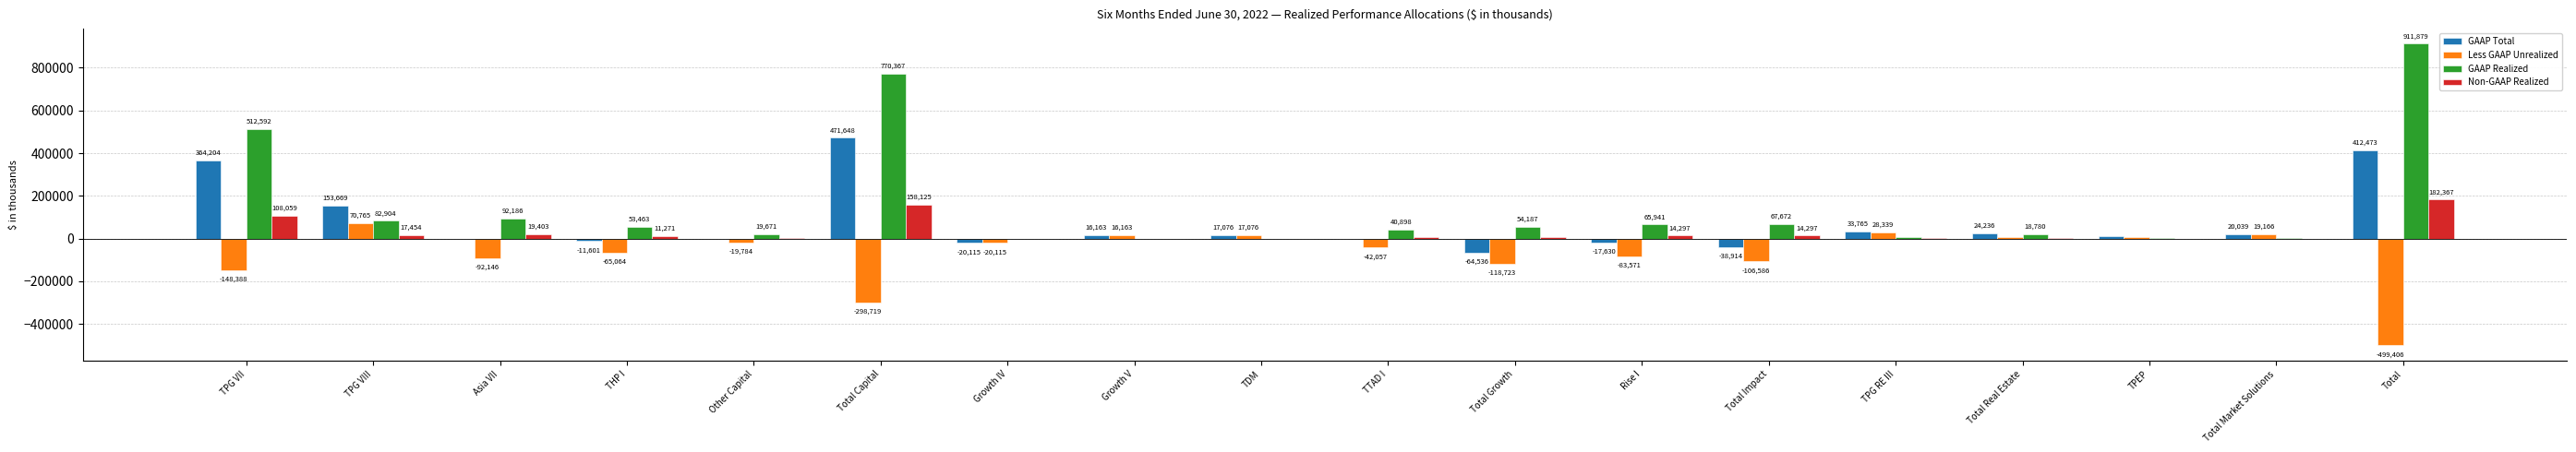

What is the sum of all GAAP Total values?

1368619